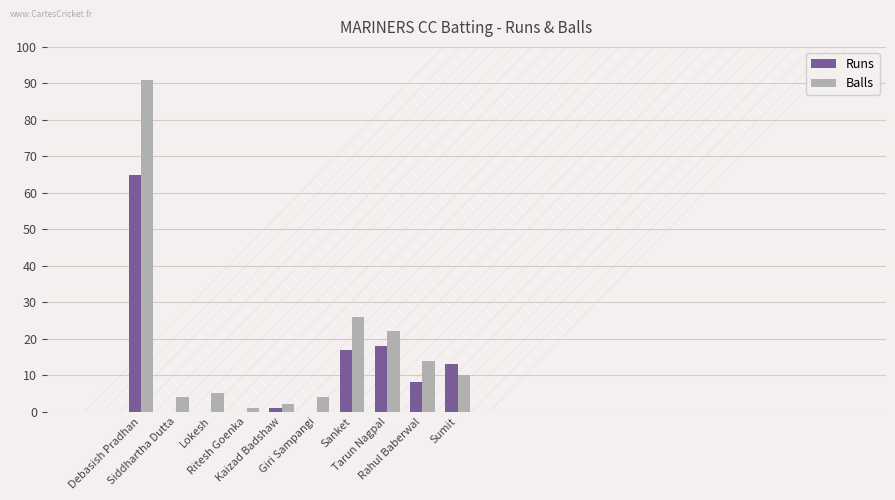

What is the highest value of the Runs series?

65